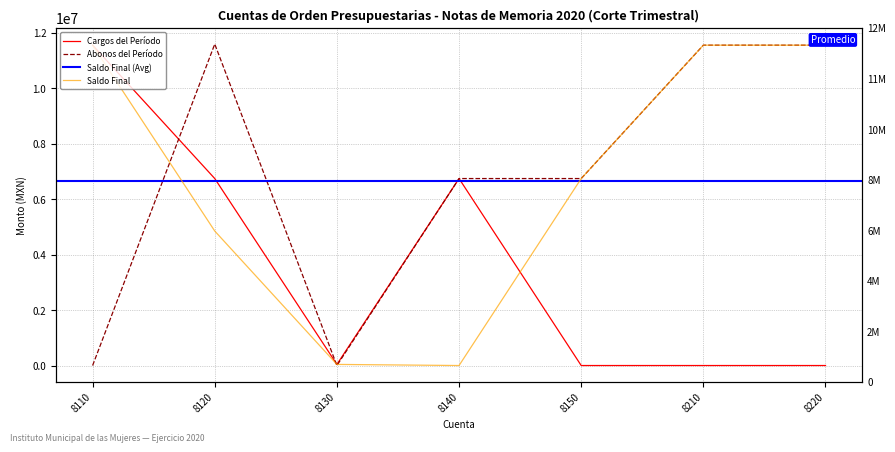

After their last crossing, which series has the higher values: Abonos del Período or Cargos del Período?

Cargos del Período